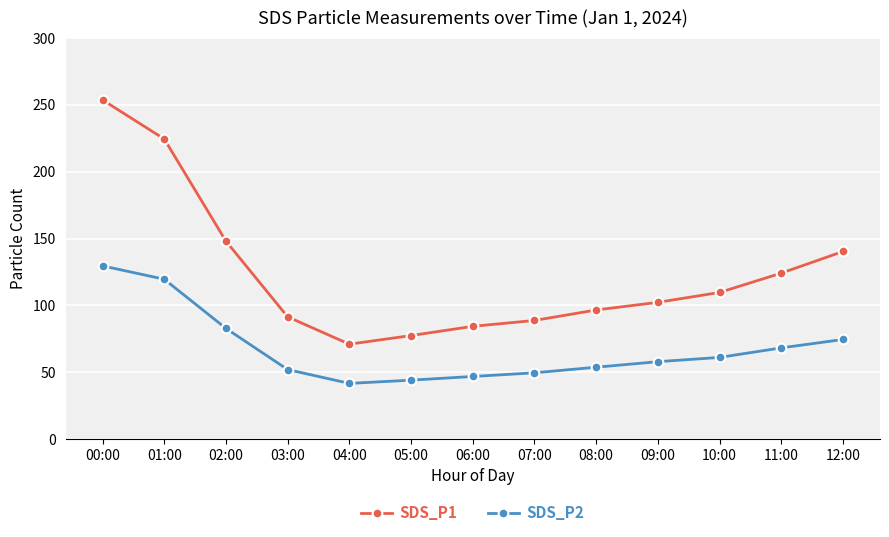

Is the value of SDS_P1 at 04:00 greater than the value of SDS_P2 at 10:00?

Yes